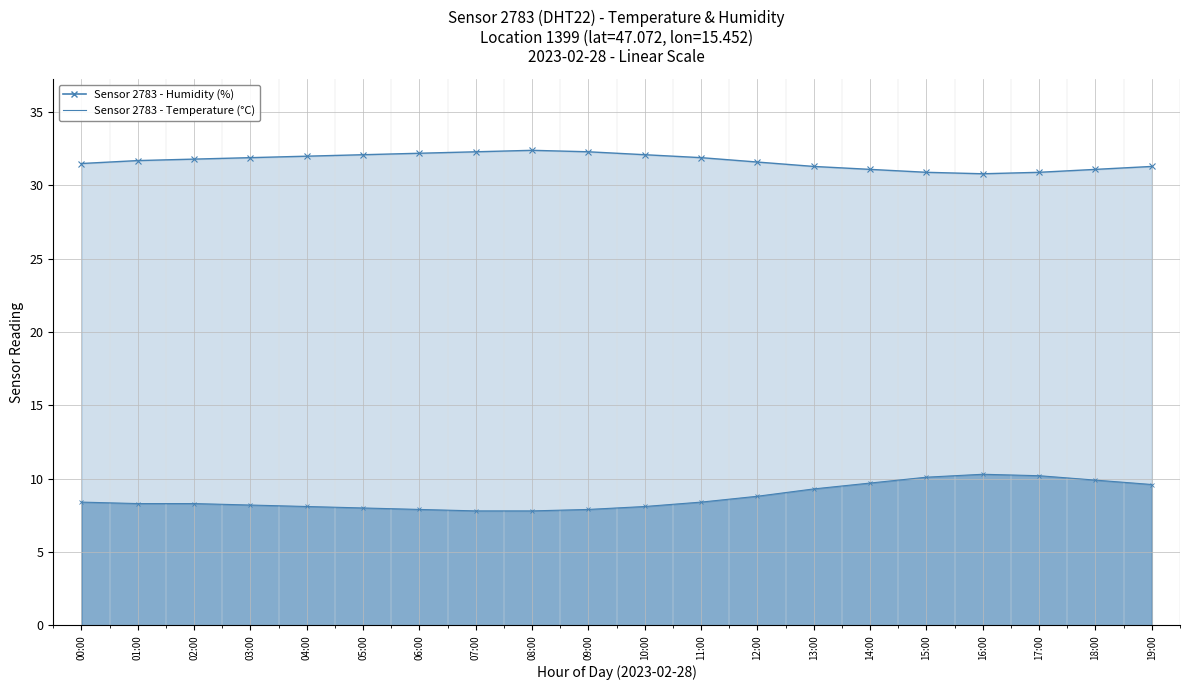

At which label does temperature first exceed 8?

00:00